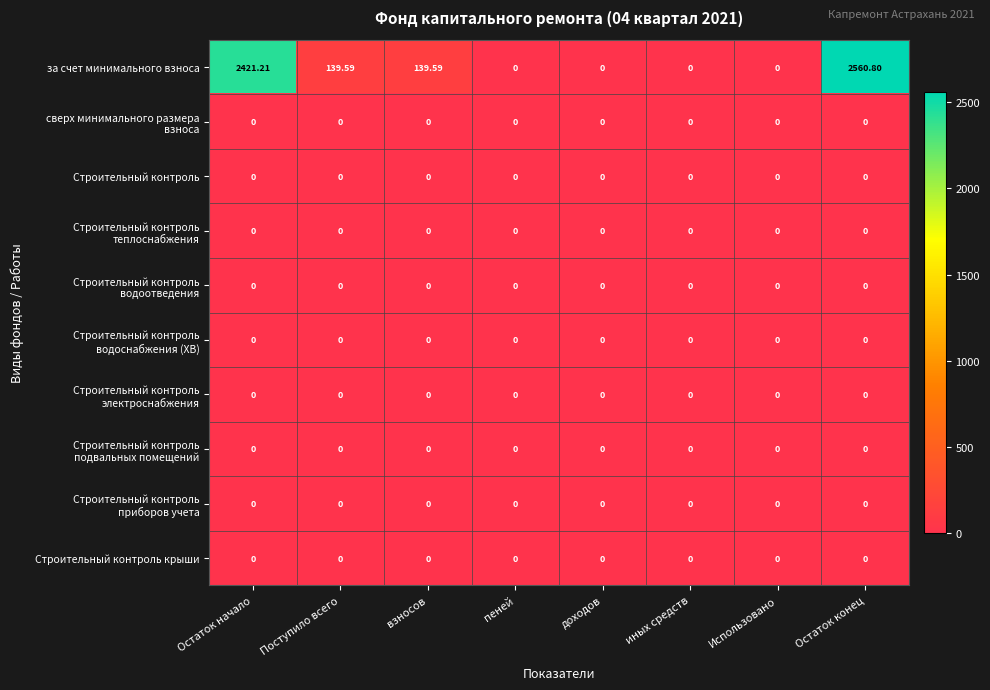

At which category is the sum across all series the highest?

Остаток конец